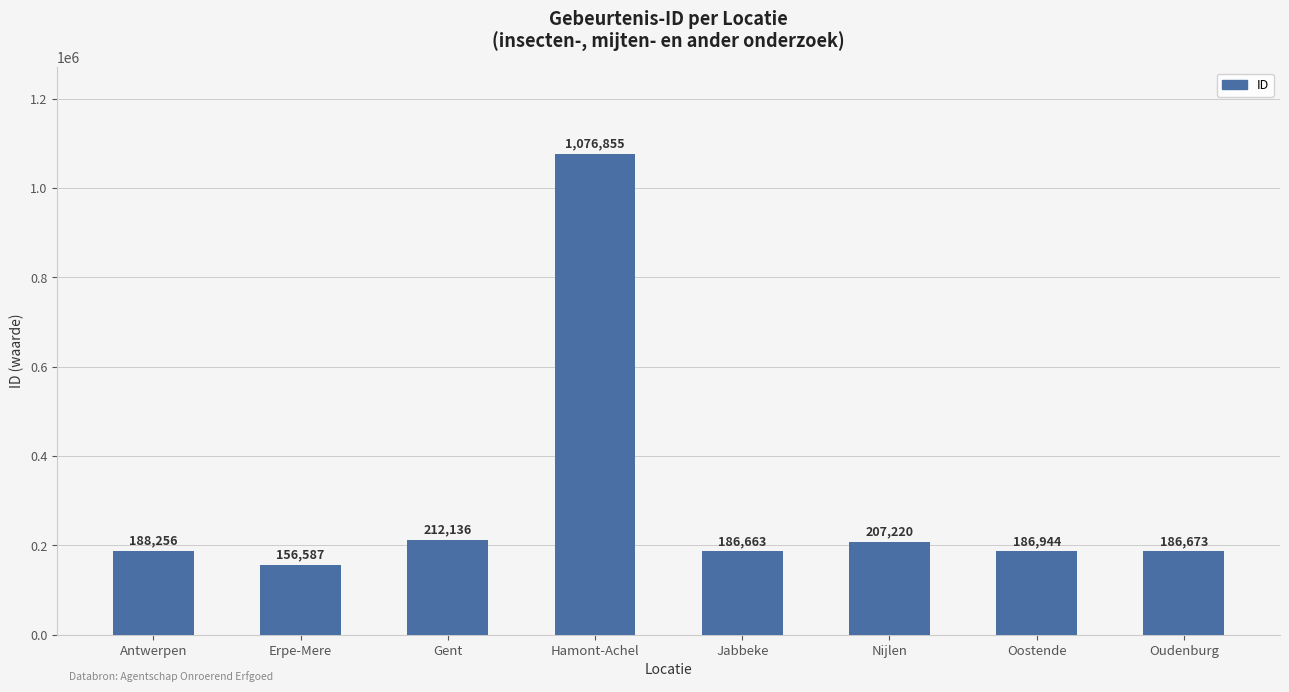

Rank the categories by value from highest to lowest.

Hamont-Achel, Gent, Nijlen, Antwerpen, Oostende, Oudenburg, Jabbeke, Erpe-Mere